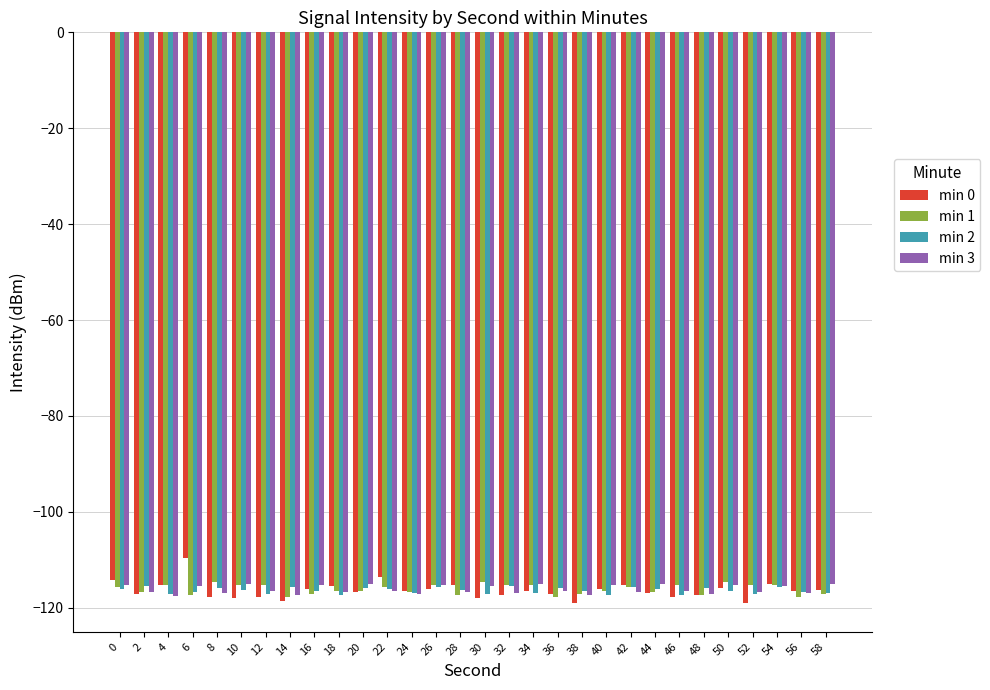

What is the total value across all series at 6?

-459.2